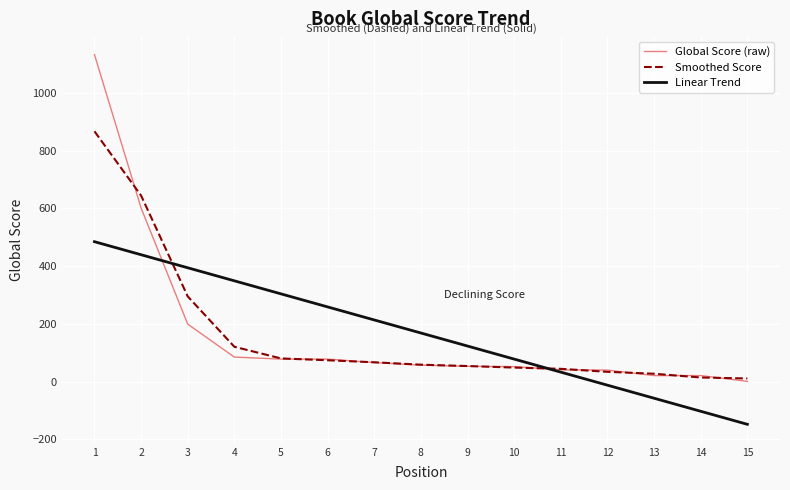

How many negative values does the Linear Trend series have?

4